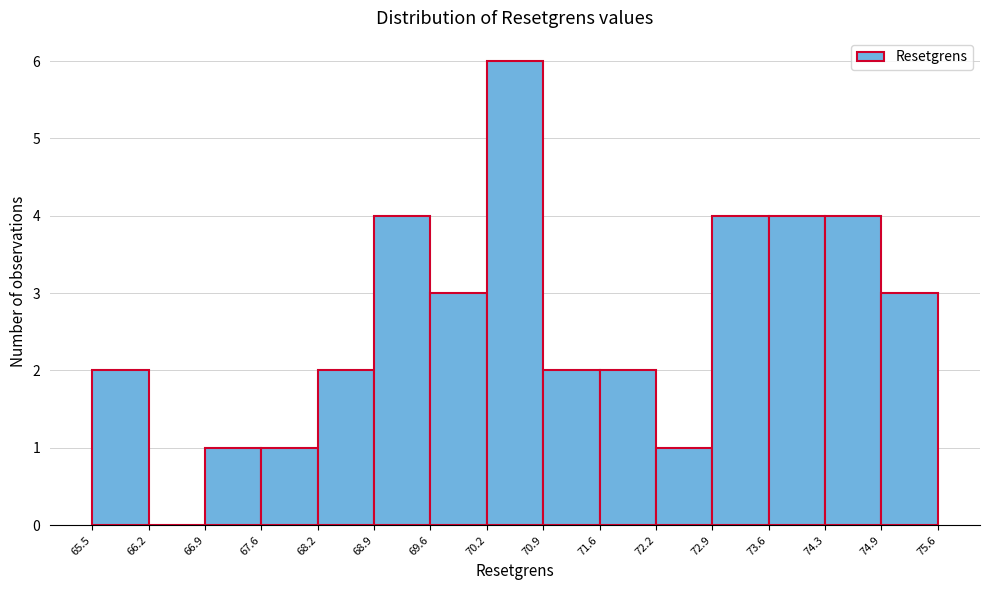

Reading left to right, transcribe this chart: for each bar, give the range it covers on the x-axis and its height. The values are not printed on the chart, so give them approximately, as read against the axis.

65.5 to 66.2: 2
66.2 to 66.9: 0
66.9 to 67.6: 1
67.6 to 68.2: 1
68.2 to 68.9: 2
68.9 to 69.6: 4
69.6 to 70.2: 3
70.2 to 70.9: 6
70.9 to 71.6: 2
71.6 to 72.2: 2
72.2 to 72.9: 1
72.9 to 73.6: 4
73.6 to 74.3: 4
74.3 to 74.9: 4
74.9 to 75.6: 3